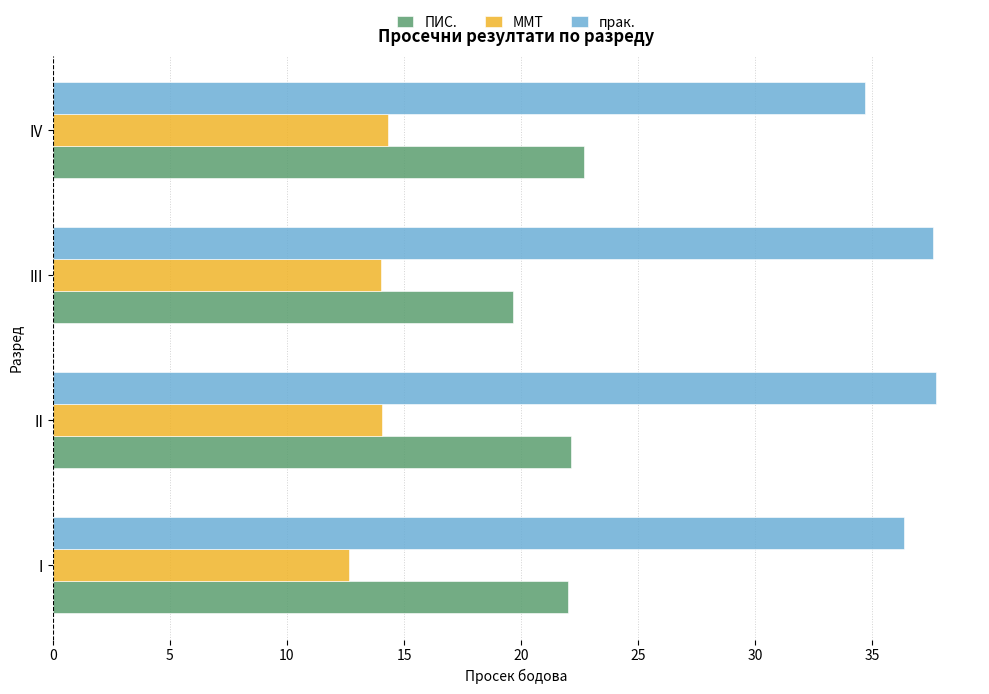

Which series has the largest total across all categories?

прак.